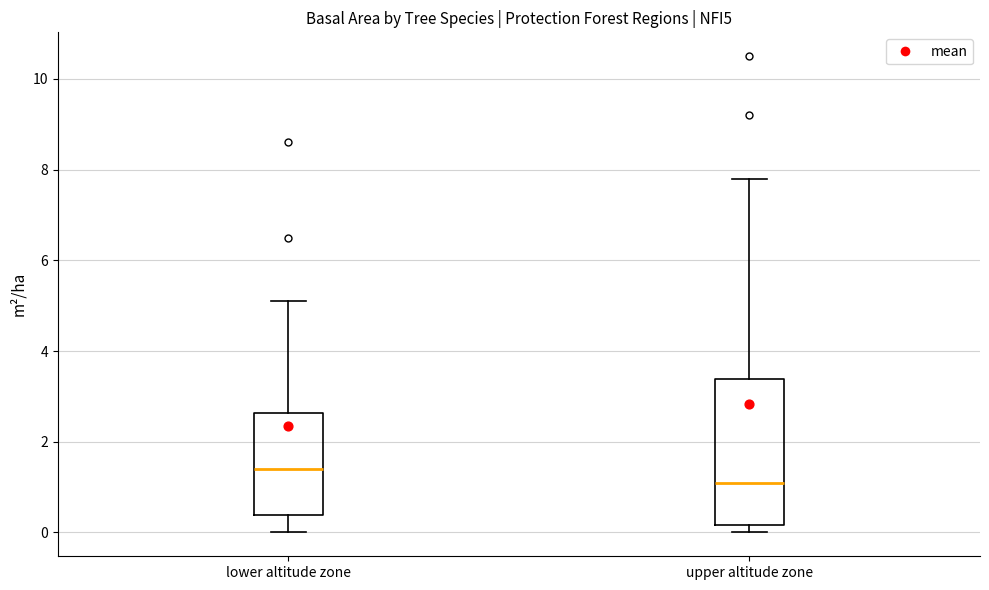

Which box has the lowest median line?

upper altitude zone